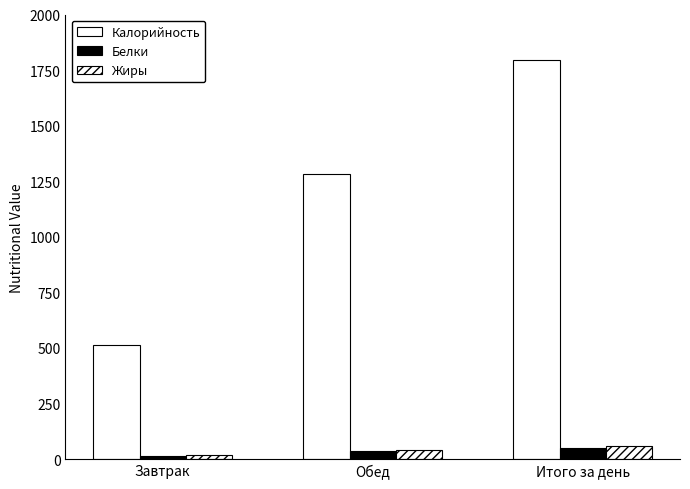

Which series has the largest total across all categories?

Калорийность